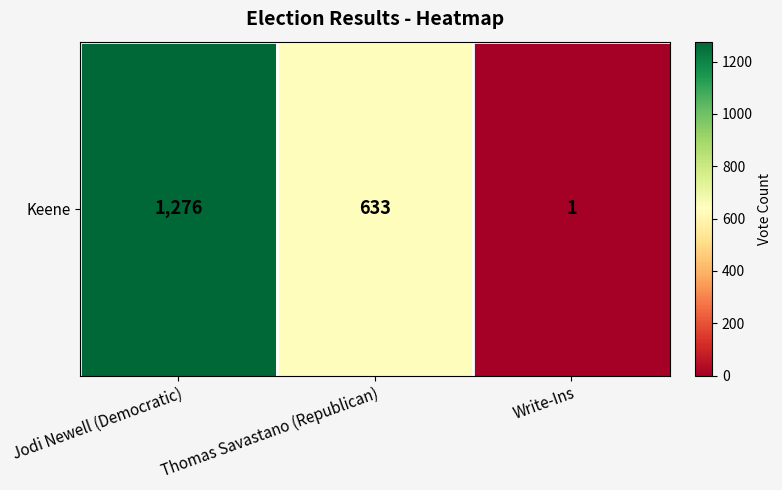

List the labels in order of value, largest first.

Jodi Newell (Democratic), Thomas Savastano (Republican), Write-Ins